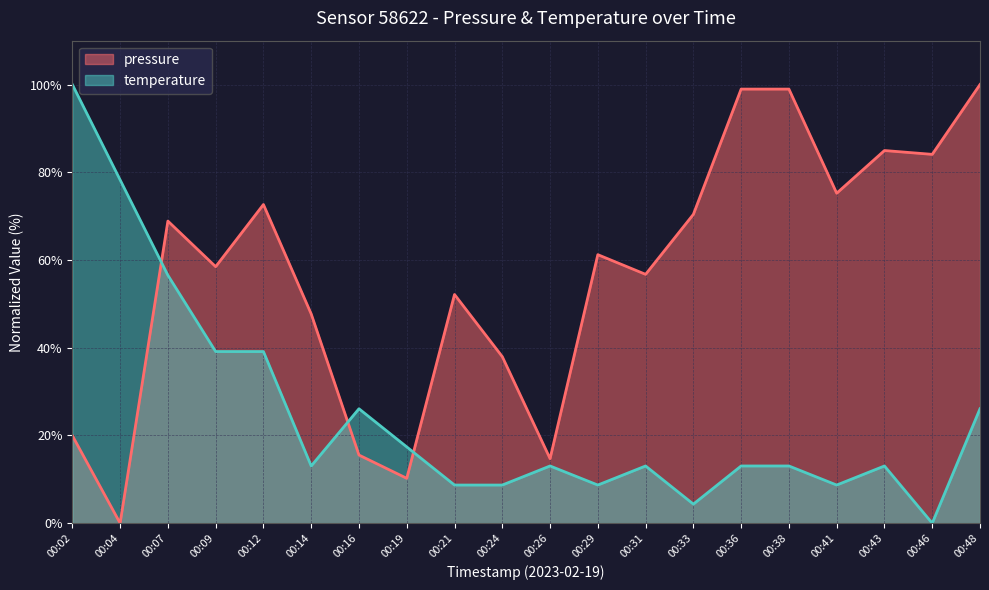

How many intersections are there between temperature and pressure?

3